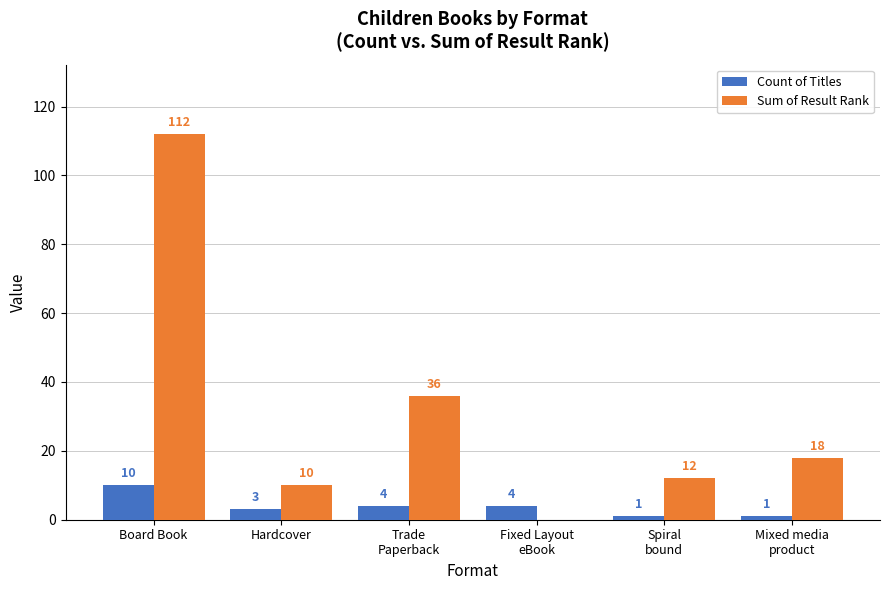

Are the bars grouped side by side (vs. stacked)?

Yes